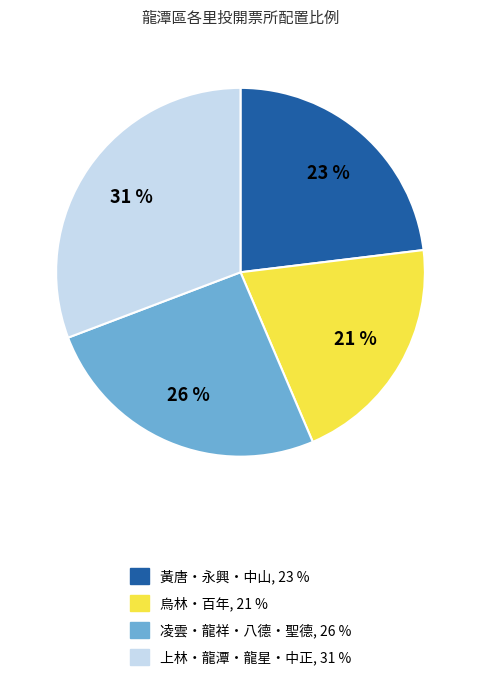

To the nearest percent, what is the average slice percentage?

25%